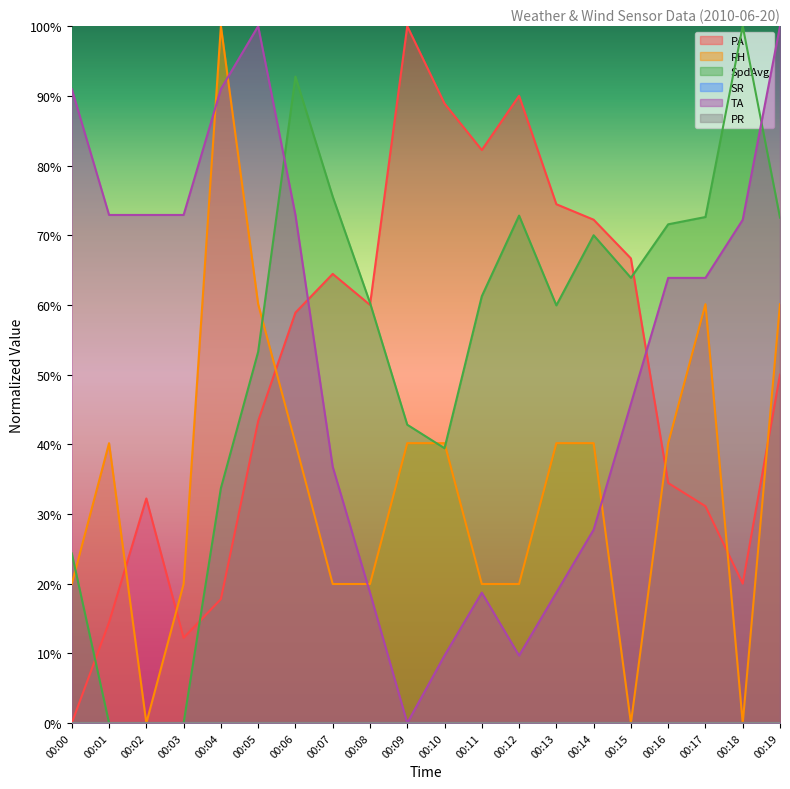

Which series ends up on top after the final intersection of TA and RH?

TA